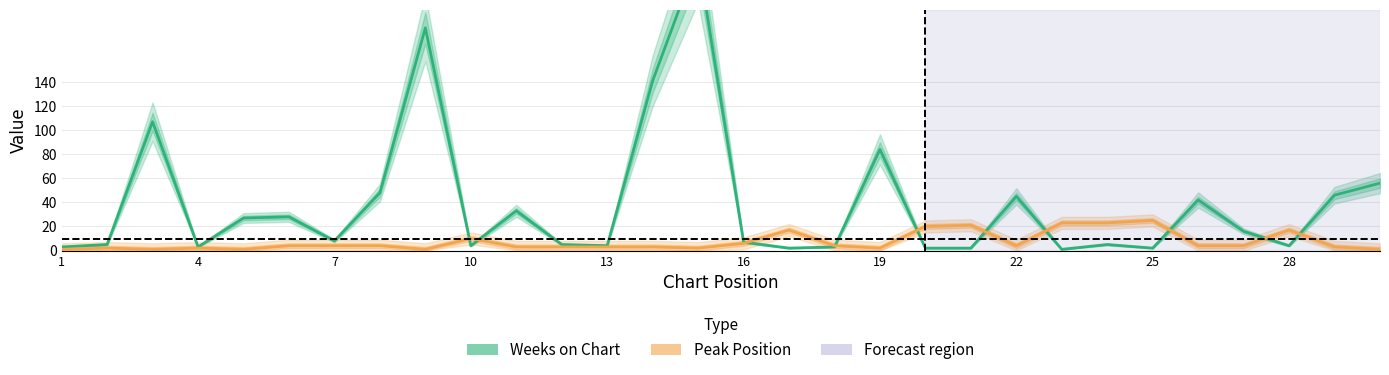

Reading right to left, transcribe all the data shown in this chart.

Weeks on Chart: 56	46	4	16	42	2	5	1	45	2	2	84	3	2	7	243	141	4	5	33	4	185	48	8	28	27	3	107	5	3
Peak Position: 1	3	17	4	4	25	23	23	4	21	20	2	4	17	6	2	3	3	3	3	10	1	4	4	4	1	2	1	2	1